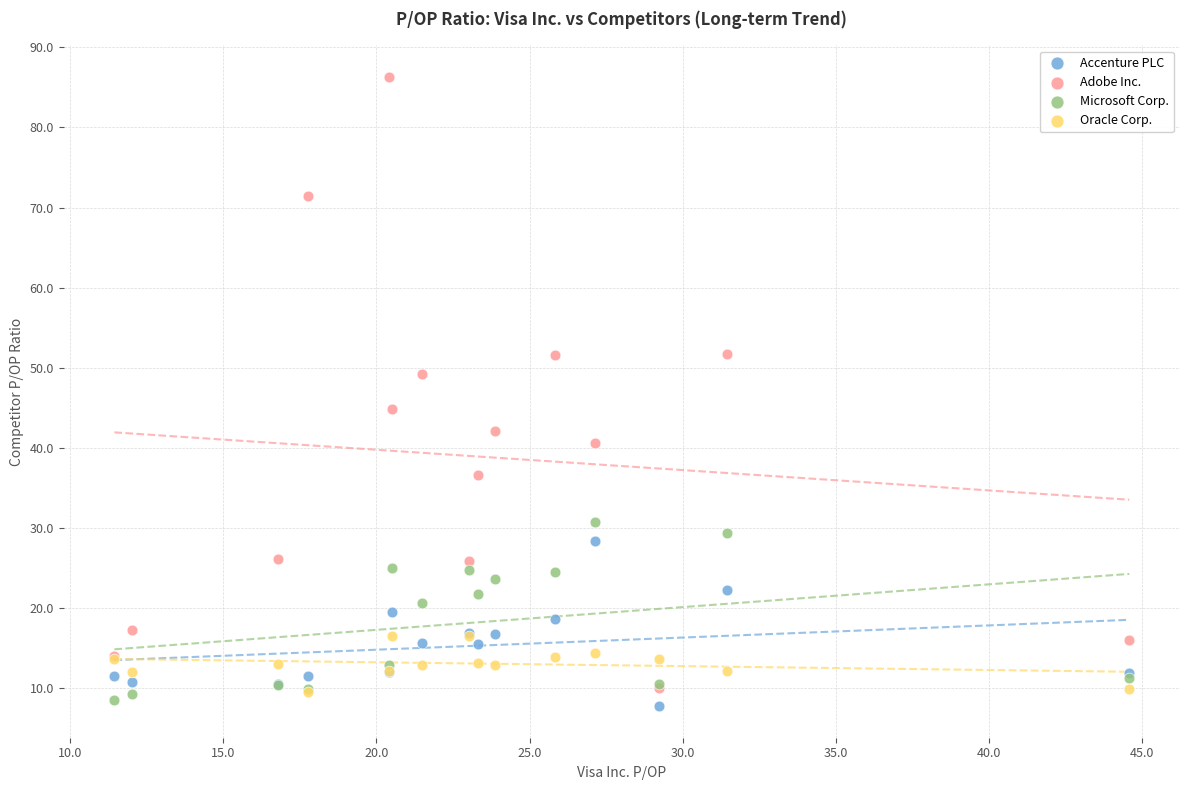

Which series reaches the maximum Y coordinate?

Adobe Inc.